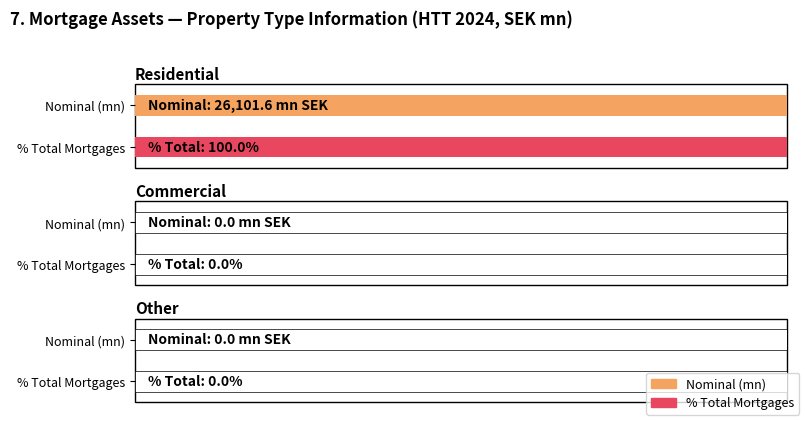

How many data points does each series have?

3